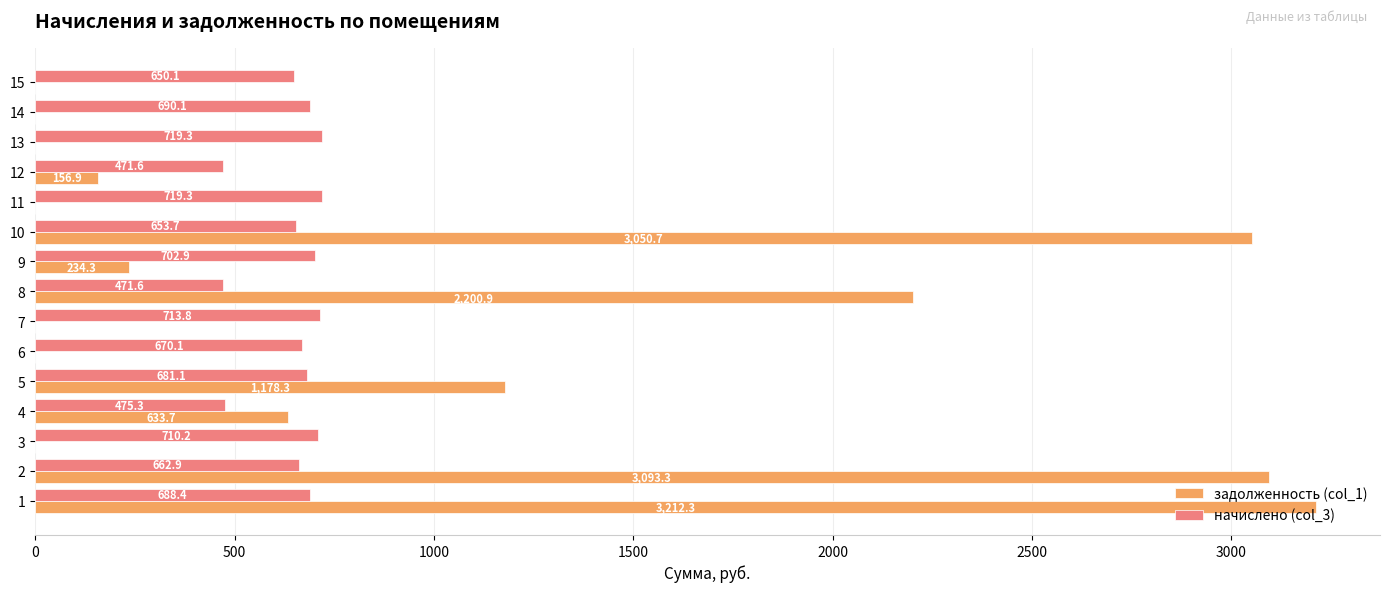

Is the value of задолженность (col_1) at 12 greater than the value of начислено (col_3) at 11?

No